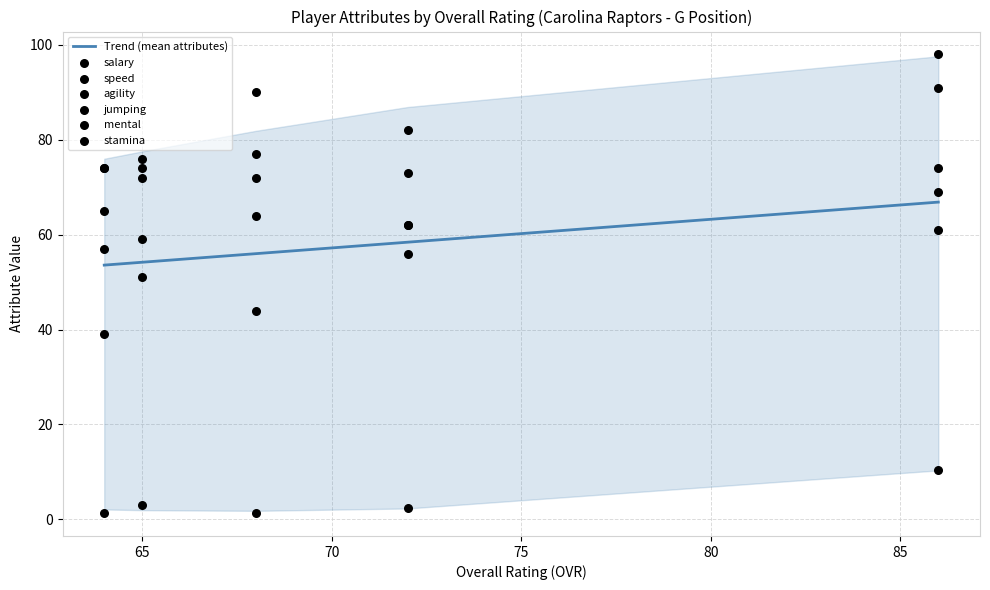

At how many categories does at least one series exceed 2?

5